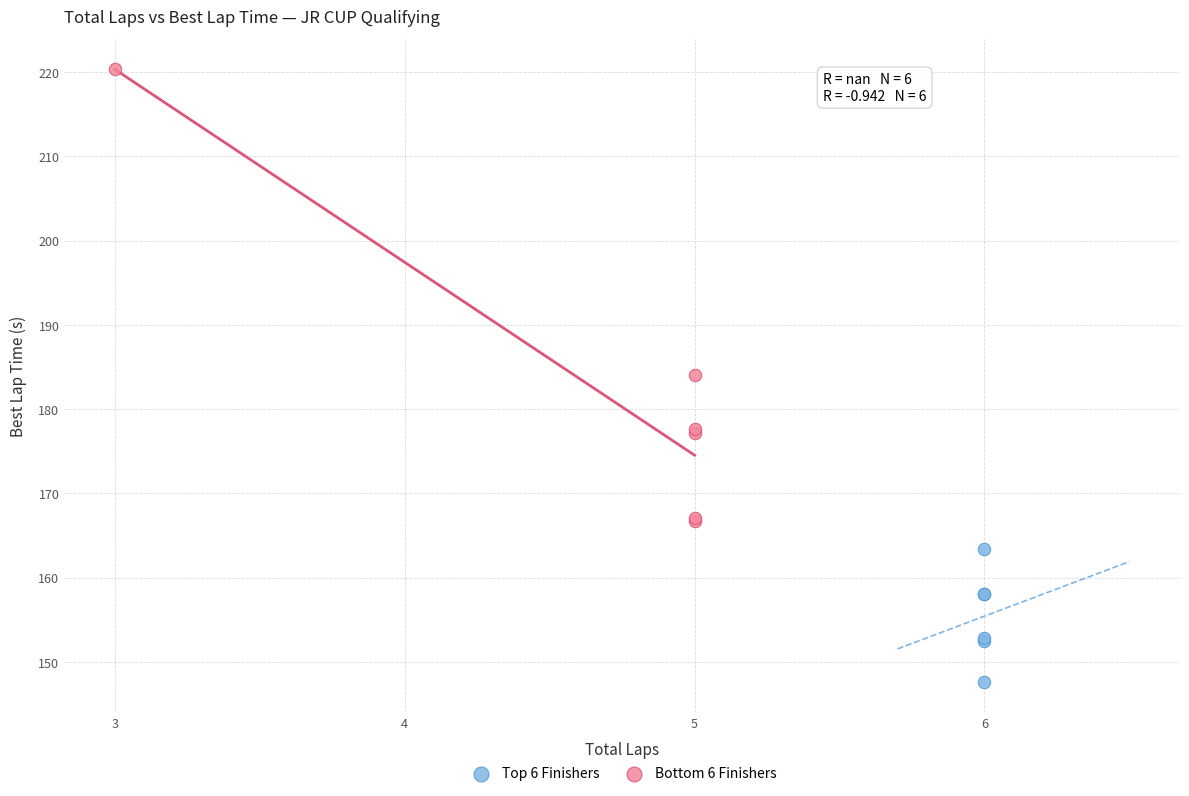

What are all the series names shown in the legend?

Top 6 Finishers, Bottom 6 Finishers